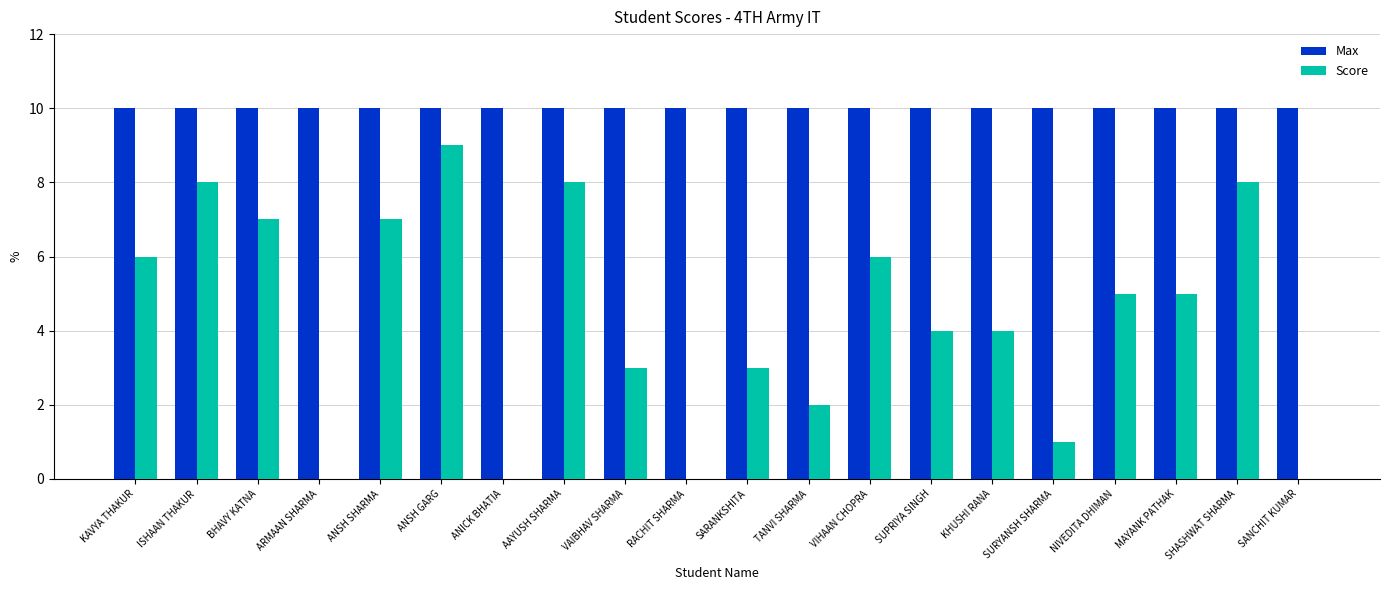

Does the chart contain stacked bars?

No